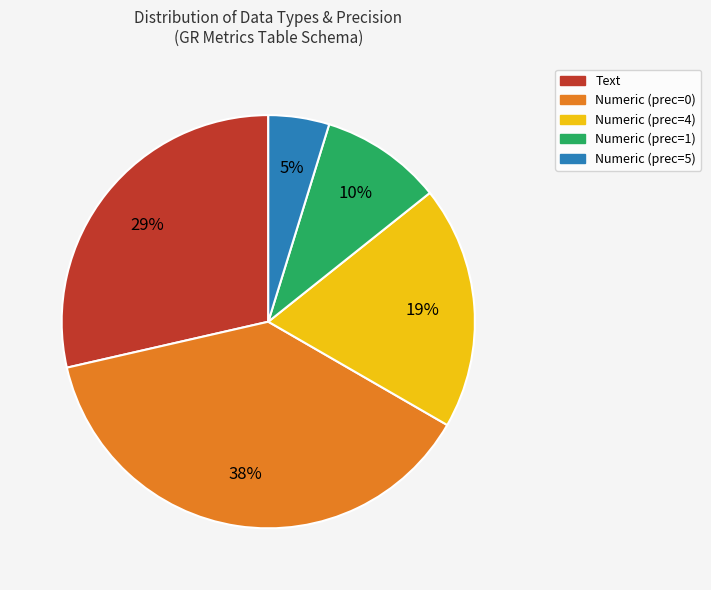

Is there any slice that represents more than half of the pie?

No